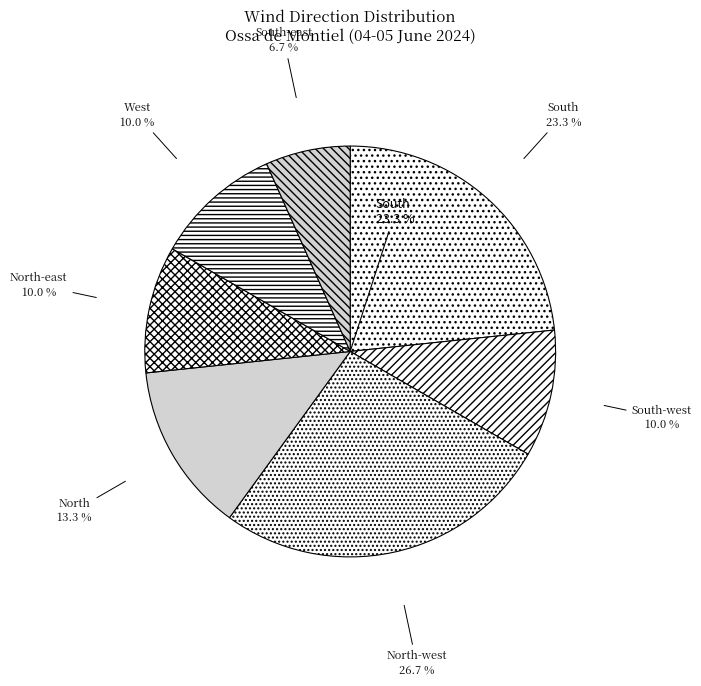

To the nearest percent, what is the difference between the South-east and North-west slice percentages?

20%